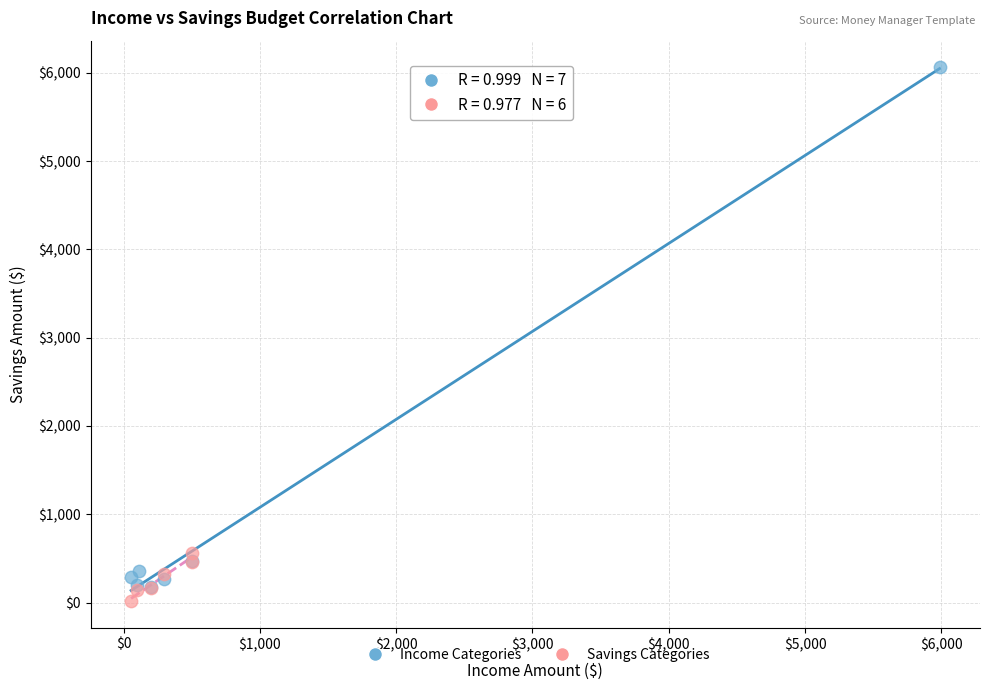

Which series has the largest Y range (max minus min)?

Income Categories